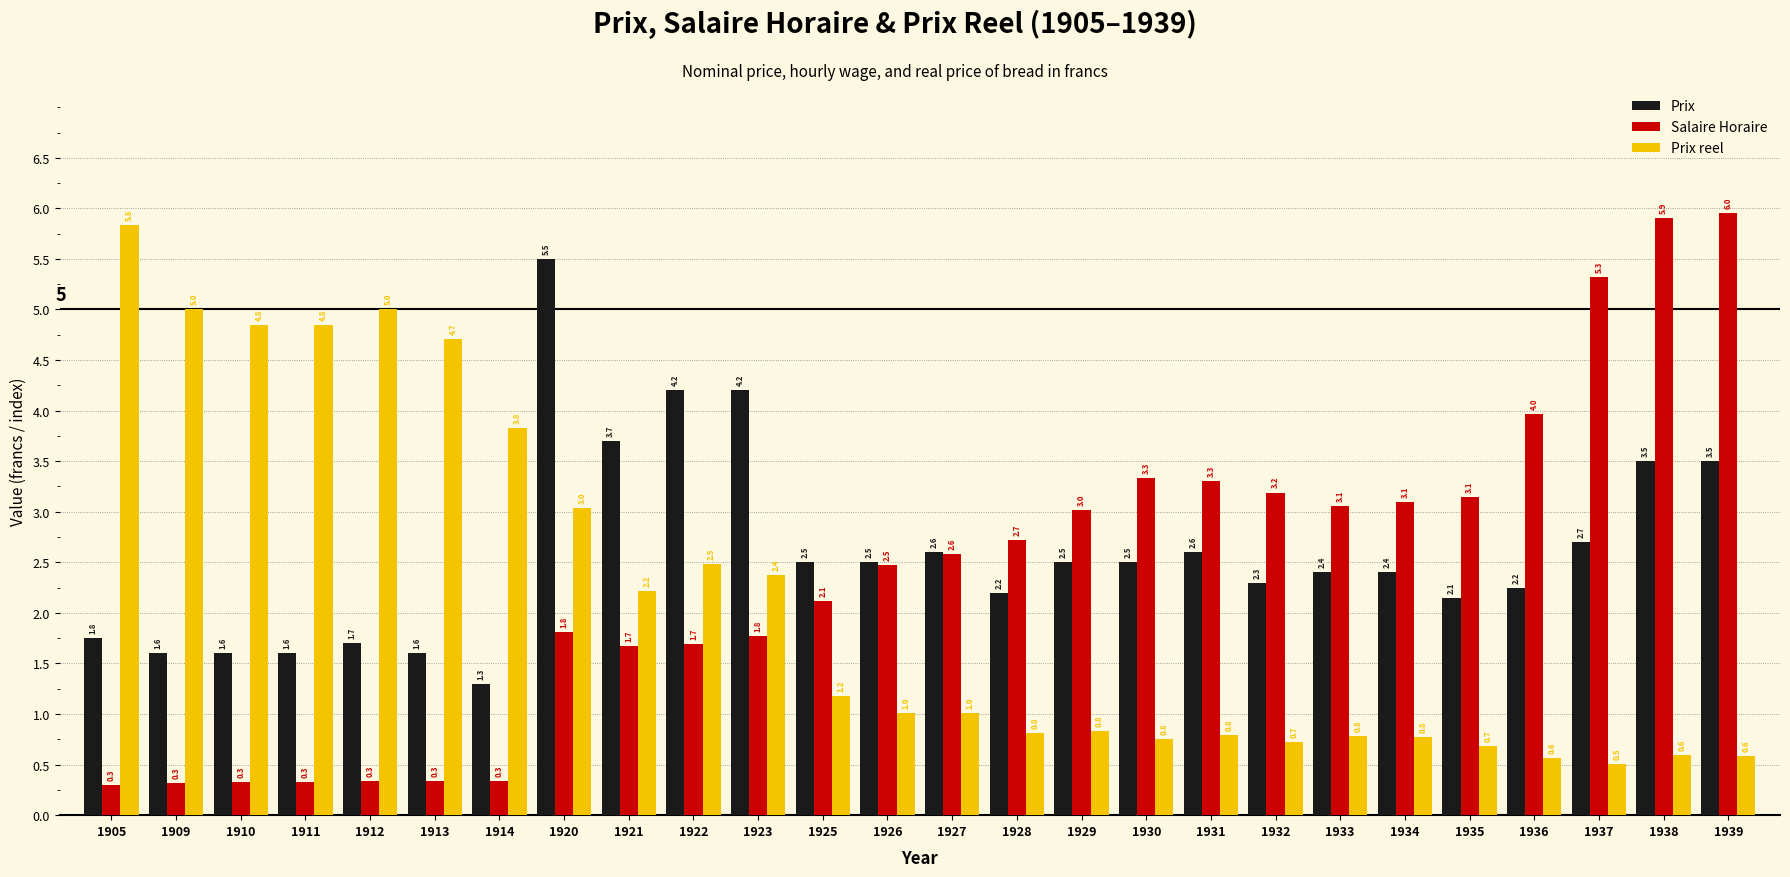

True or false: Prix reel has a value of 1.8 at 1927.

False